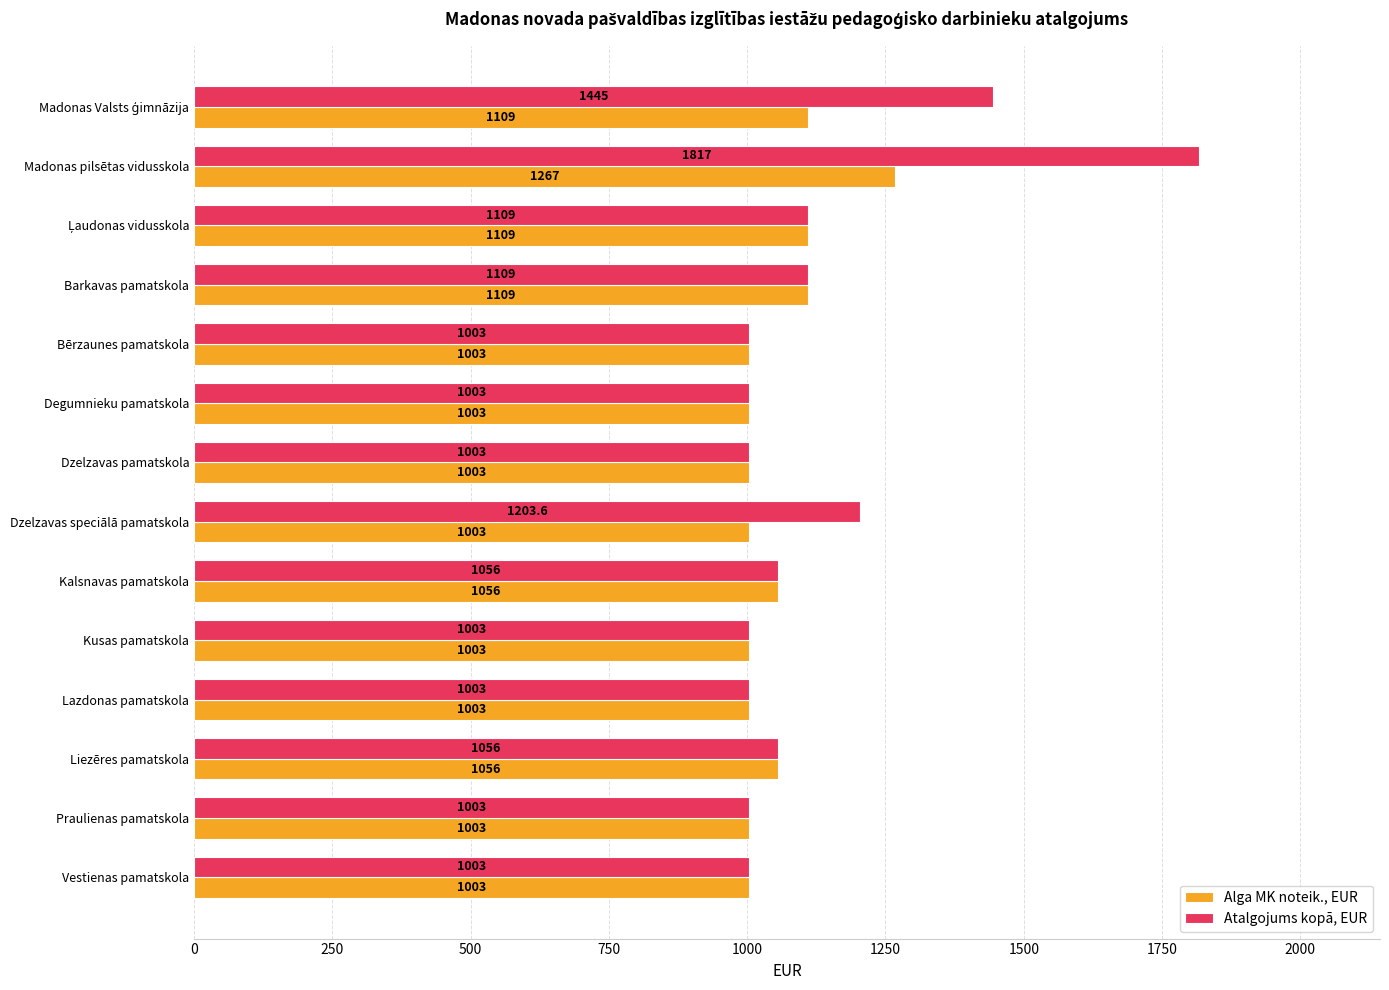

What is the smallest value displayed?

1003.0